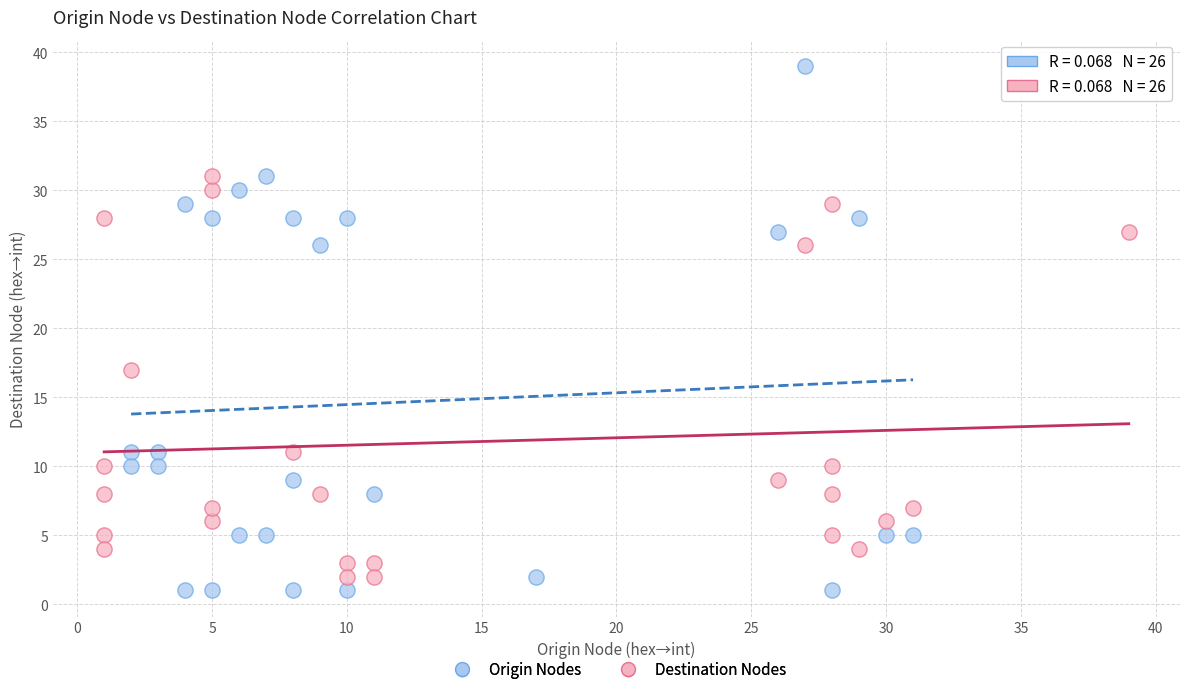

Which series has the largest Y range (max minus min)?

Origin Nodes